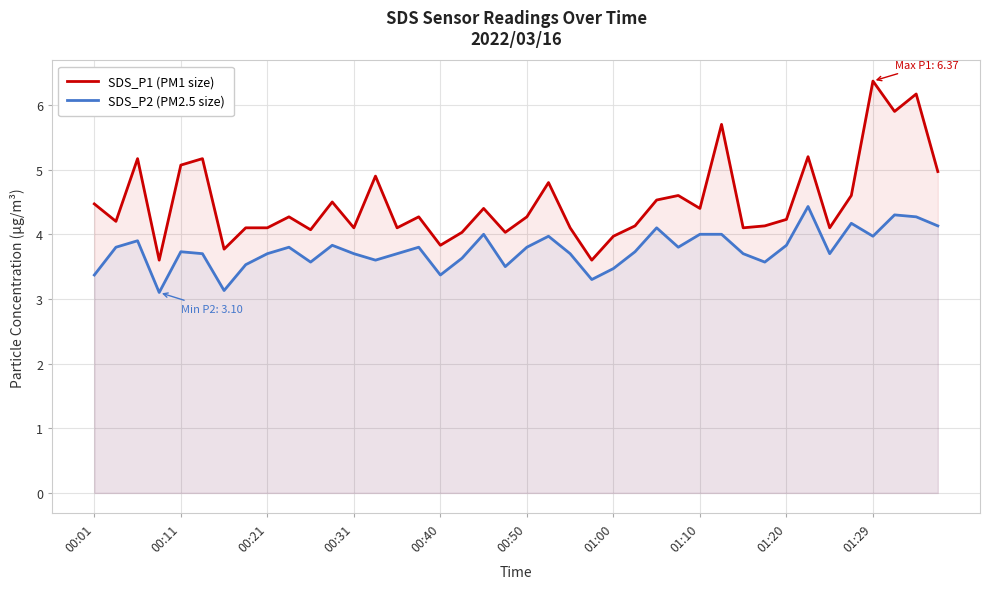

Does the chart display data point markers on the line(s)?

No